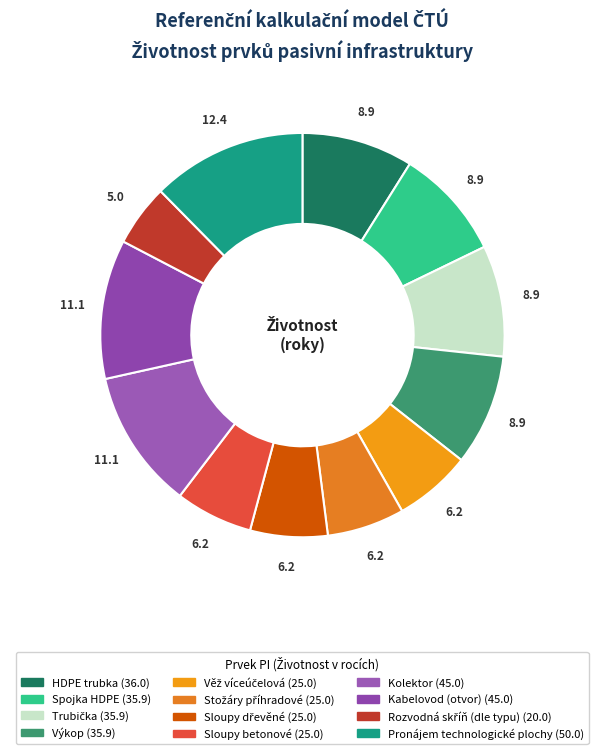

What percentage is the Pronájem technologické plochy slice, to the nearest percent?

12%